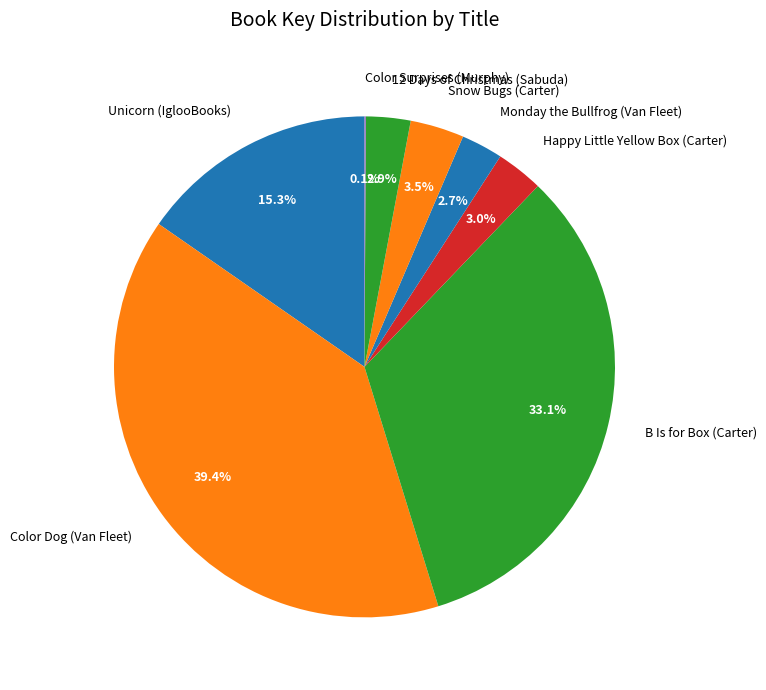

How much of the chart is everything except Snow Bugs (Carter)?

96.5%